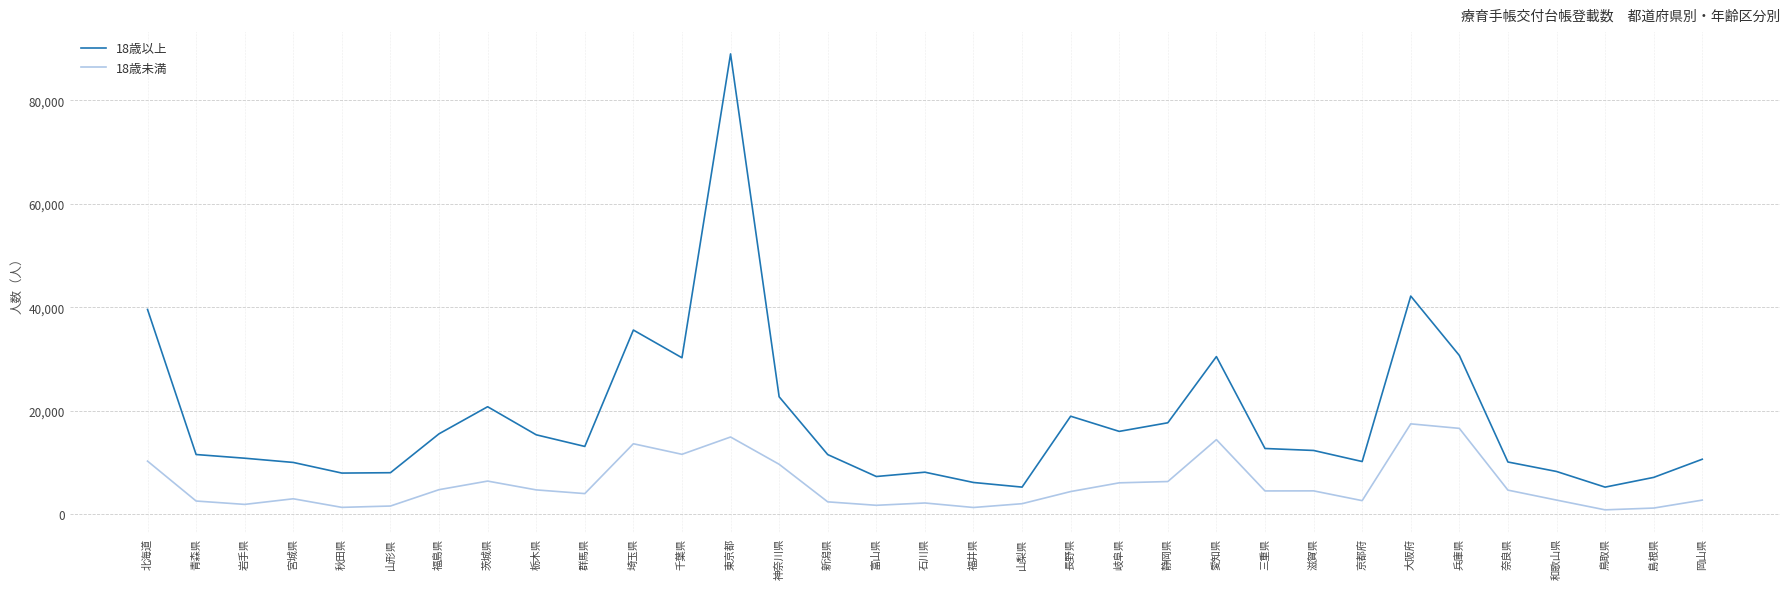

Which series has the widest spread of values?

18歳以上